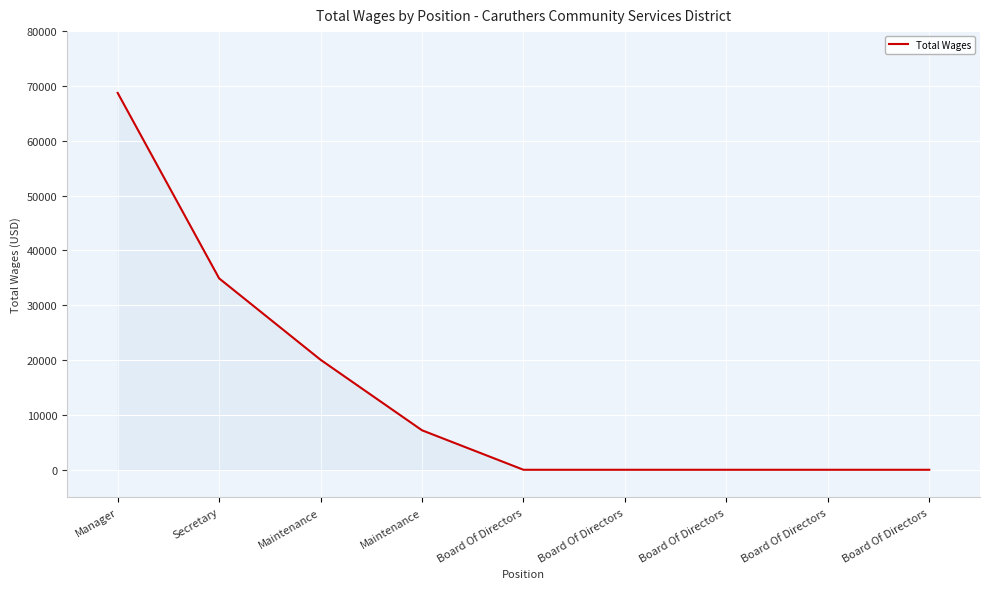

Reading left to right, extract all data points from this chart.

Manager=68729	Secretary=34906	Maintenance=20059	Maintenance=7200	Board Of Directors=0	Board Of Directors=0	Board Of Directors=0	Board Of Directors=0	Board Of Directors=0